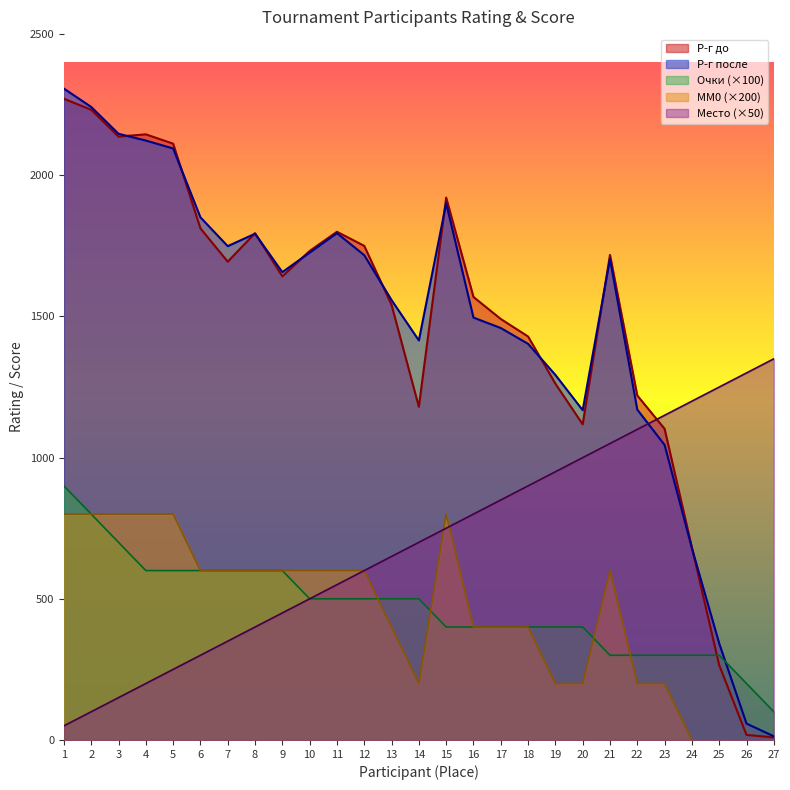

How many series are shown in this chart?

5